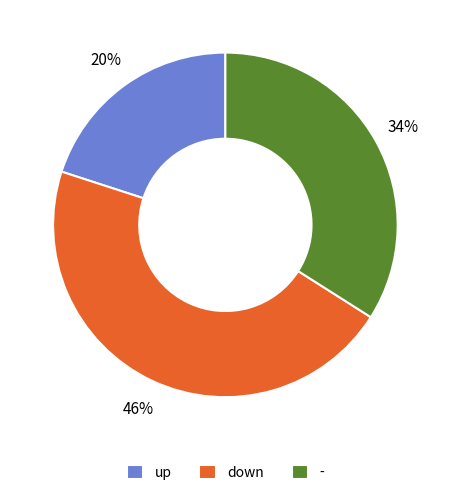

Count the number of slices in the pie.

3